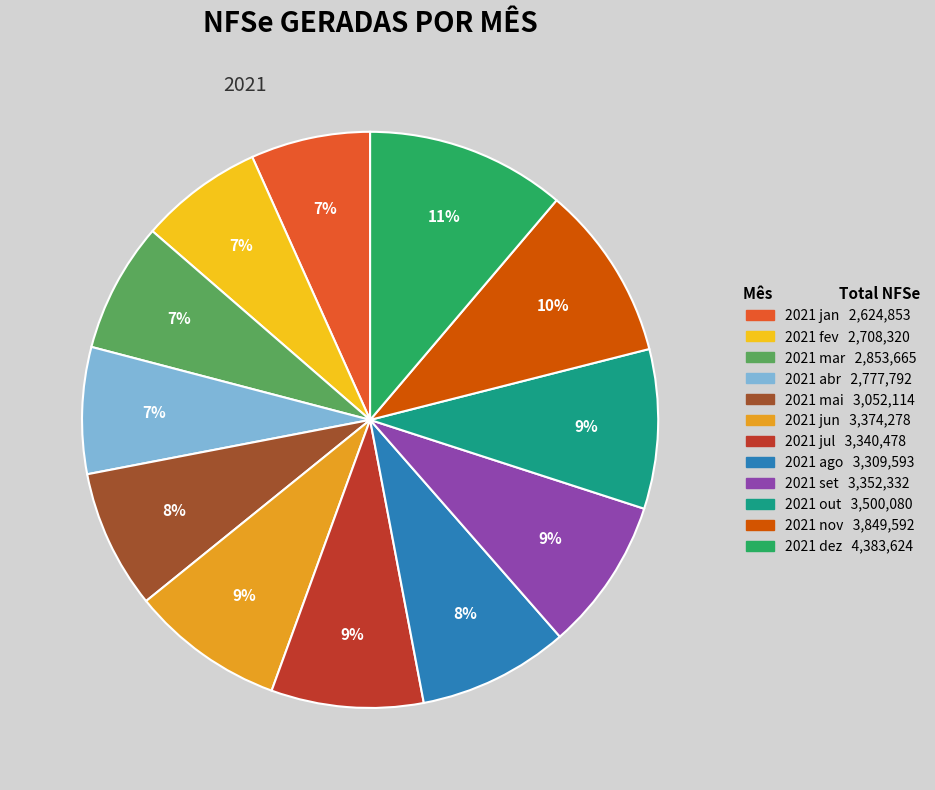

How many segments does this pie chart have?

12